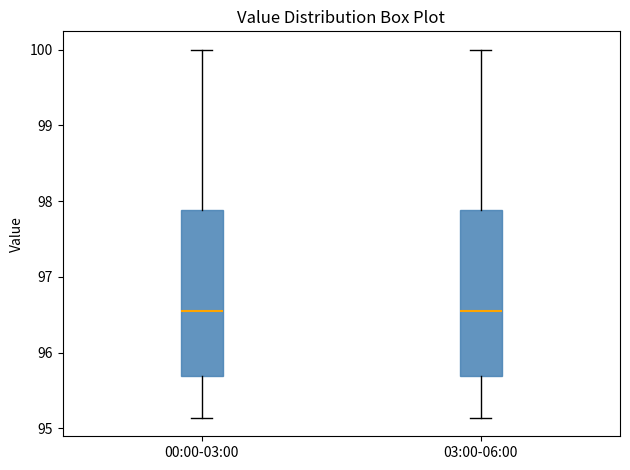

Reading left to right, transcribe this box plot: for each box, give where its median line is, the range the box spans, and where its two whiskers end, as read against the y-axis. The values are not printed on the chart, so give them approximately, as read against the axis.

00:00-03:00: median 96.6, box 95.7 to 97.9, whiskers 95.1 to 100.0
03:00-06:00: median 96.6, box 95.7 to 97.9, whiskers 95.1 to 100.0